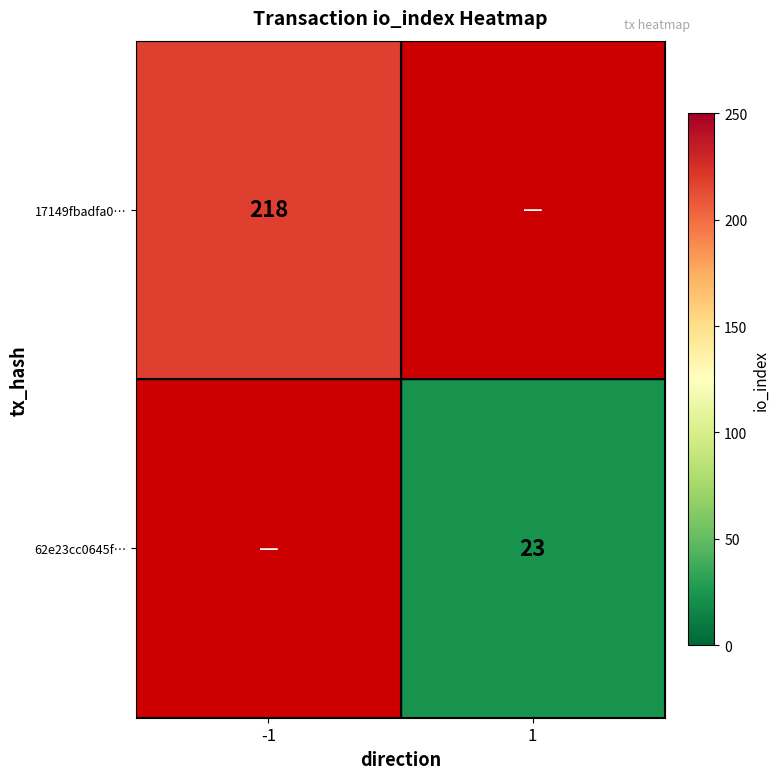

True or false: 62e23cc0645f… has a value of 23 at 1.

True